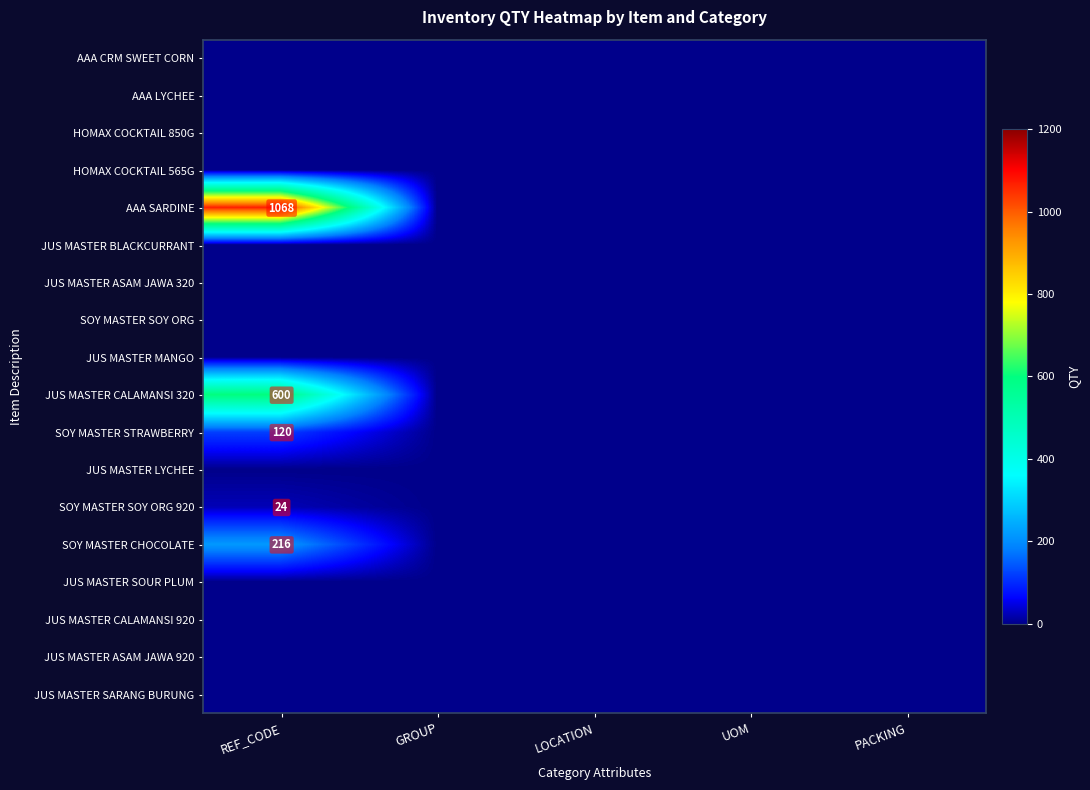

The value of AAA SARDINE at REF_CODE is 1068. True or false?

True